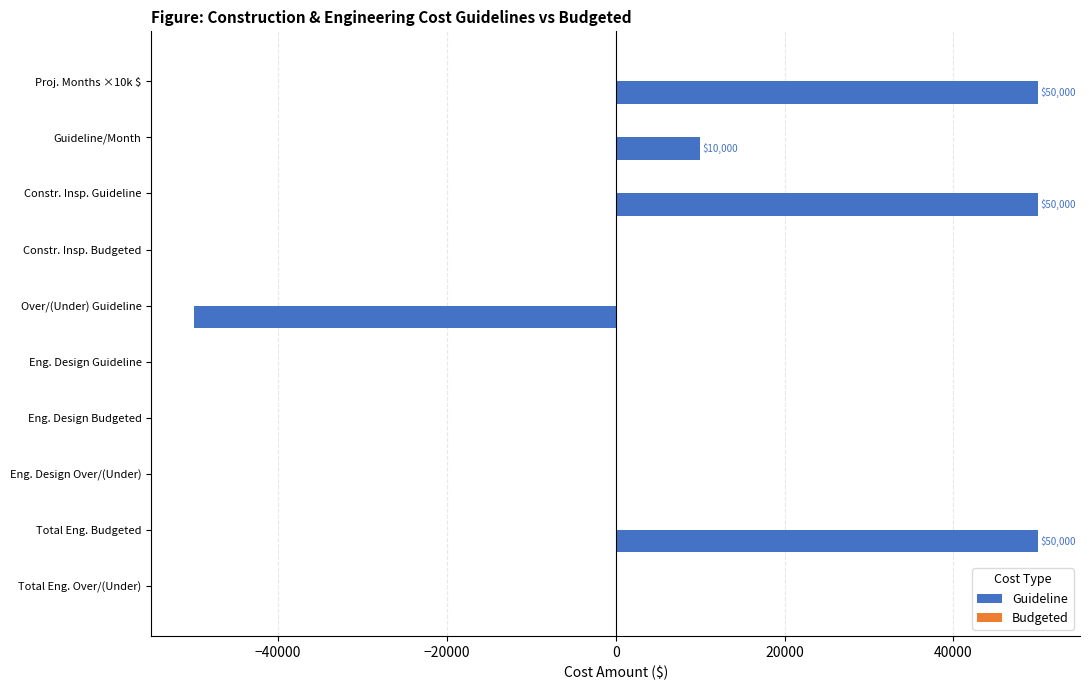

What is the greatest value displayed?

50000